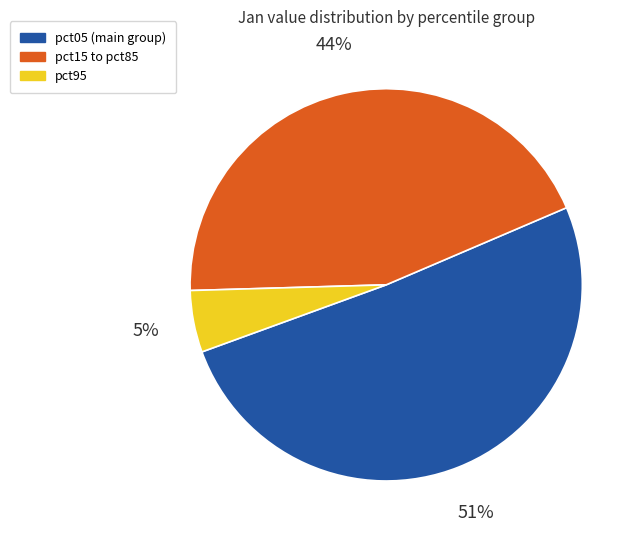

To the nearest percent, what is the average slice percentage?

33%